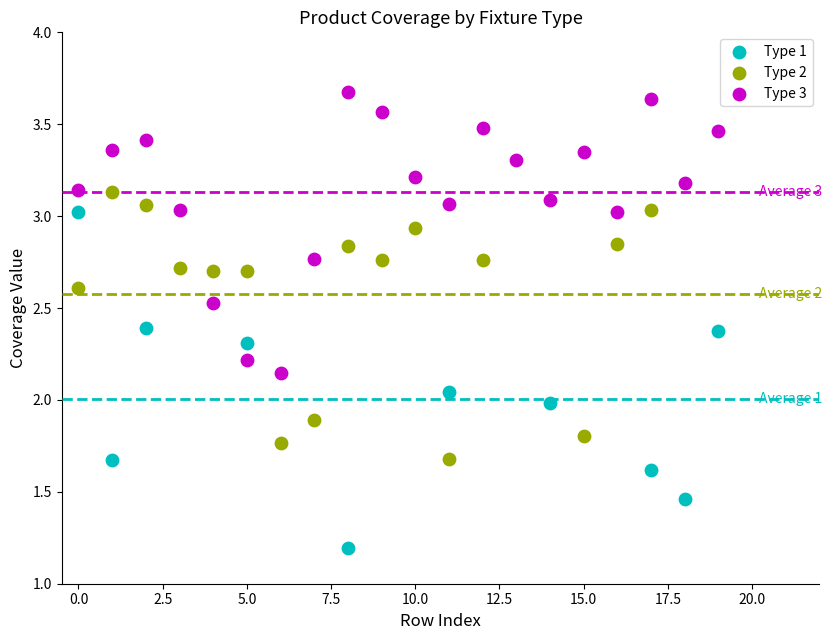

Which series contains the highest Y value?

Type 3